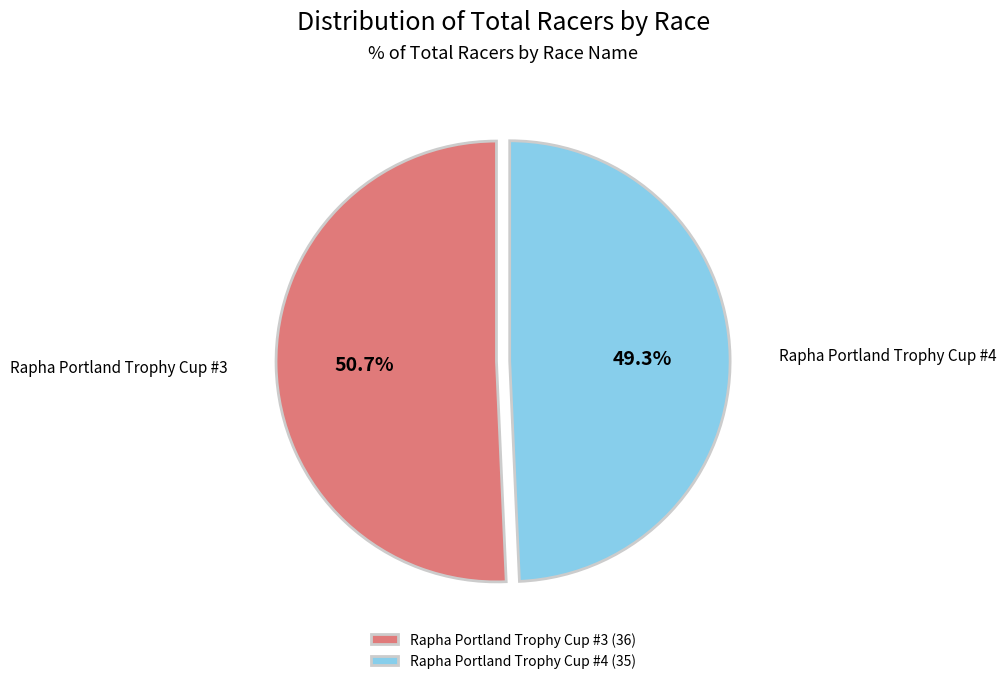

Between Rapha Portland Trophy Cup #3 and Rapha Portland Trophy Cup #4, which is larger?

Rapha Portland Trophy Cup #3